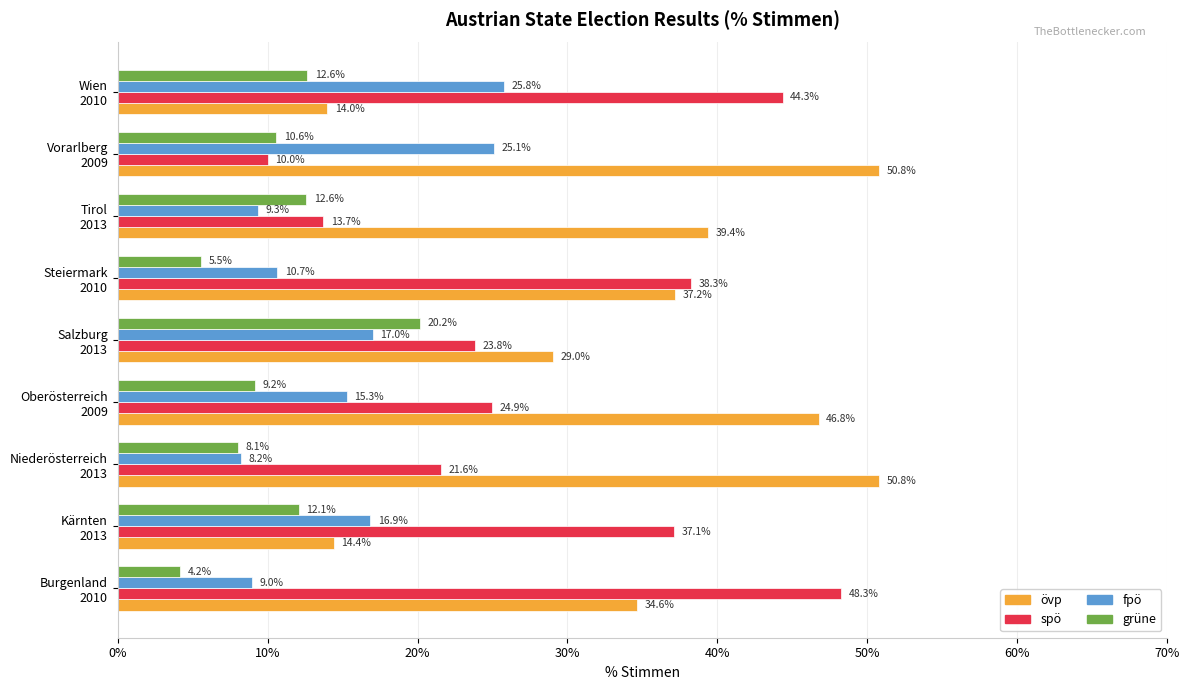

Rank the series by their maximum value, from highest to lowest.

övp, spö, fpö, grüne